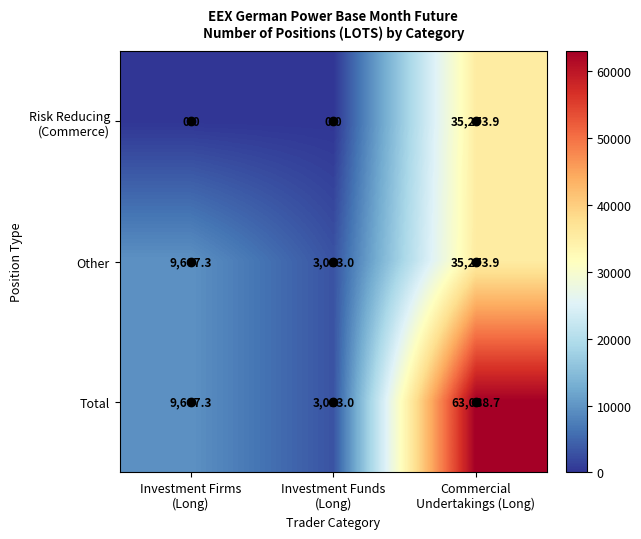

Which series has the largest total across all categories?

Total